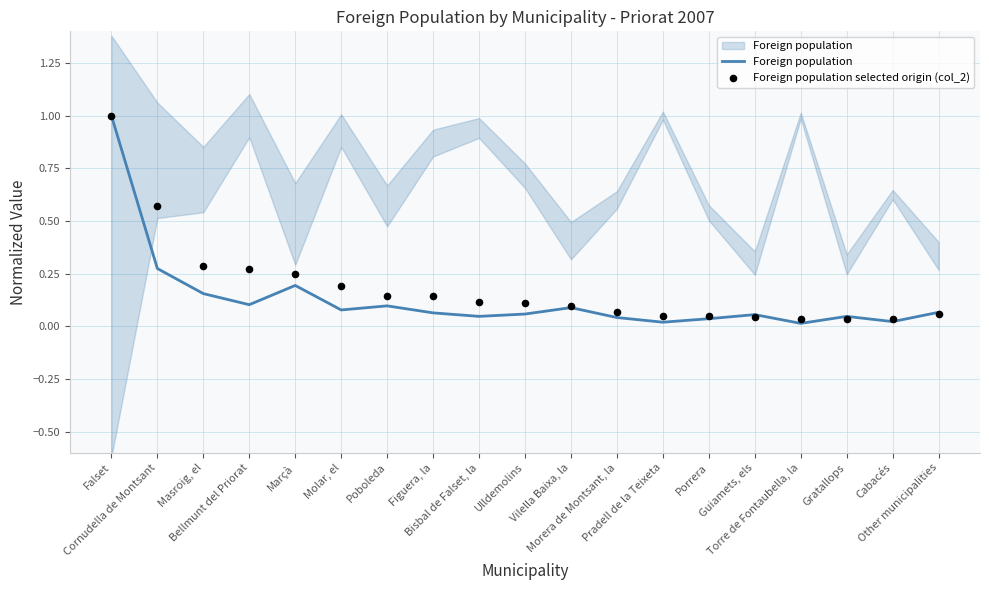

Which series reaches the minimum Y coordinate?

Foreign population